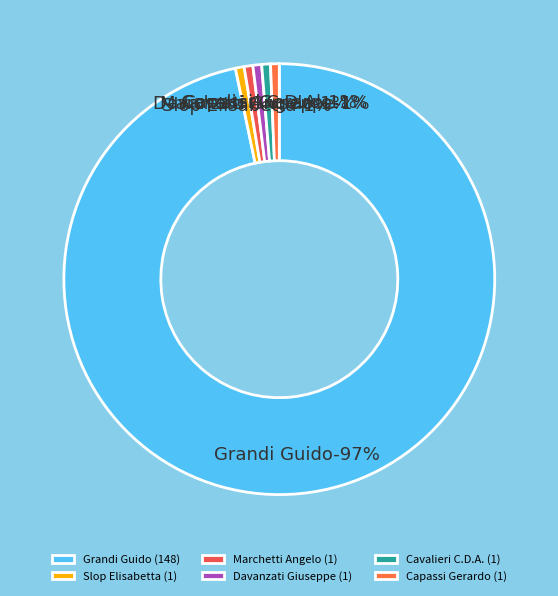

Is the sum of Slop Elisabetta and Grandi Guido greater than half?

Yes